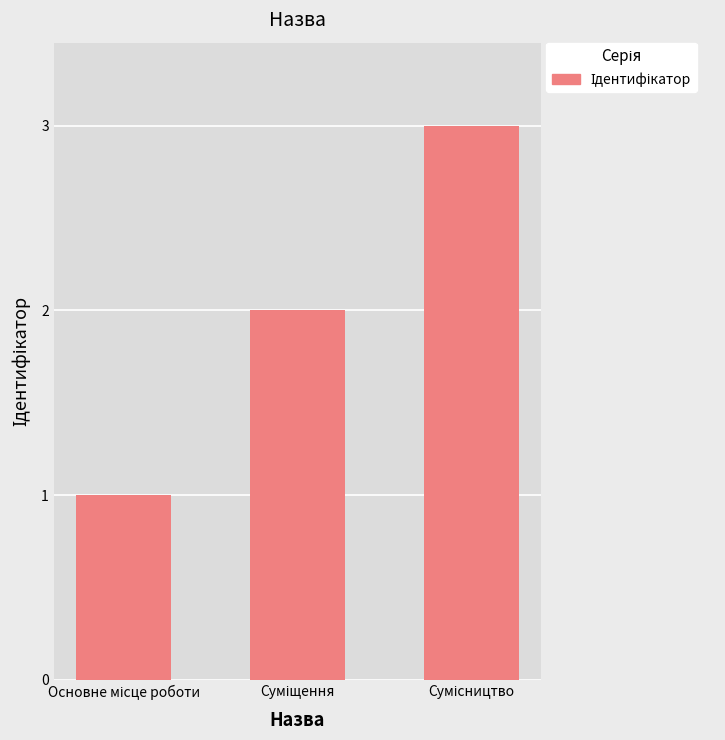

What is the maximum value shown in the chart?

3